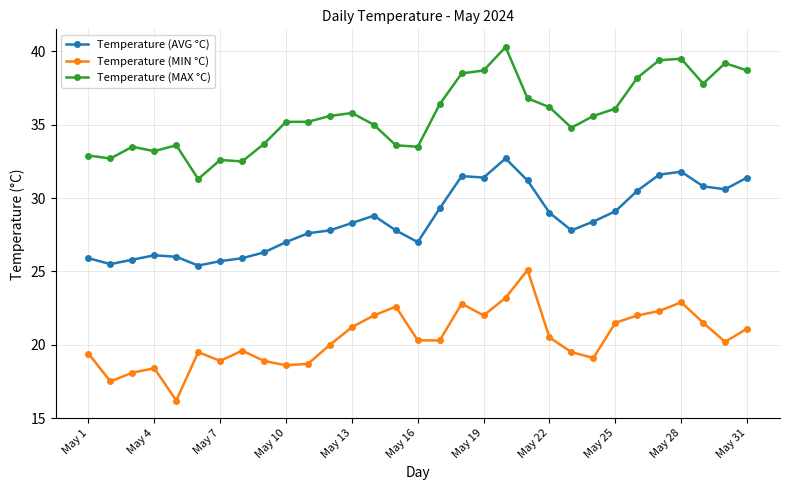

What is the difference between the maximum and minimum values in the Temperature (MAX °C) series?

9.0